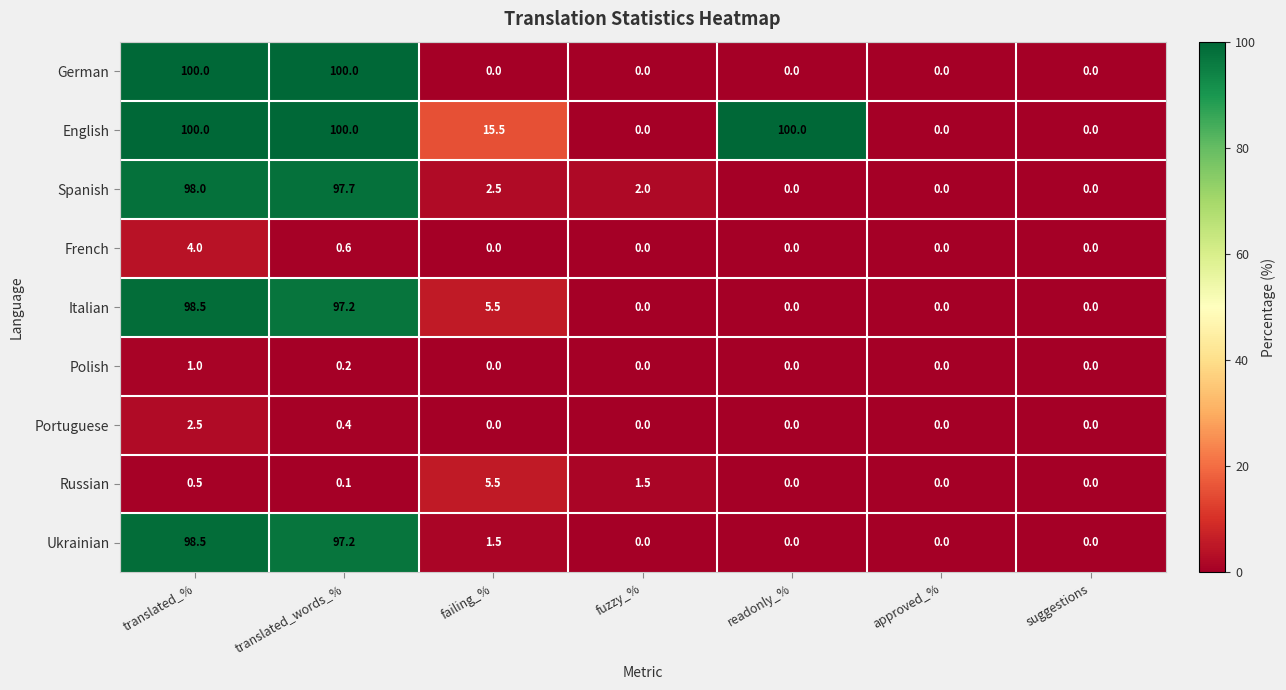

Read the Italian value at failing_%.

5.5